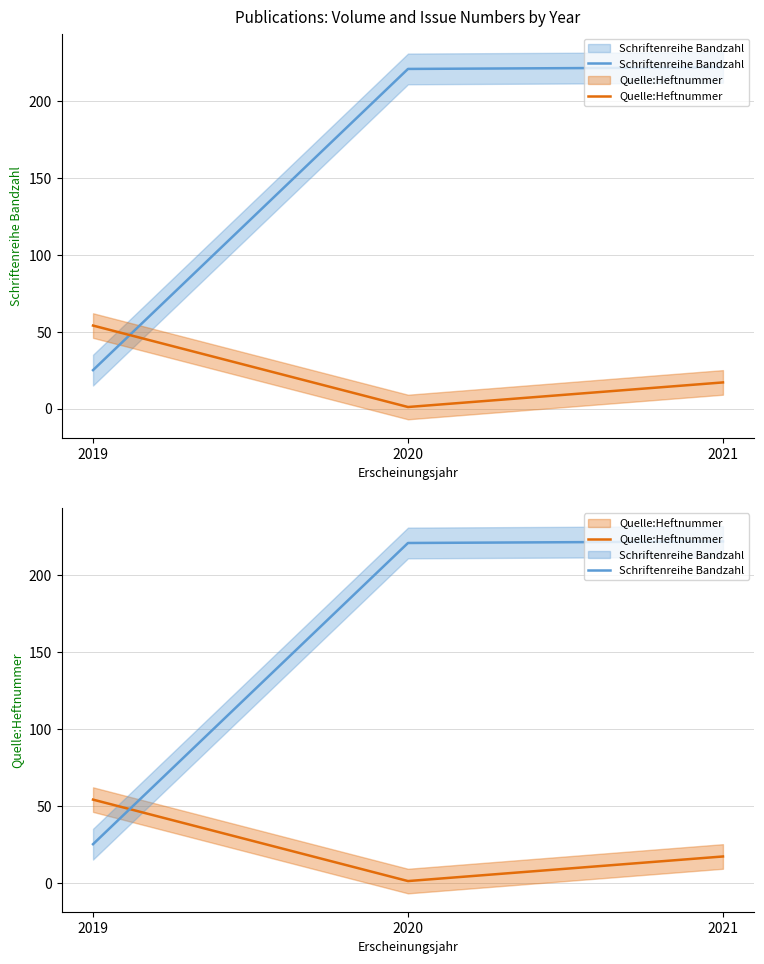

List the series in order of their overall mean, lowest first.

Quelle:Heftnummer, Schriftenreihe Bandzahl